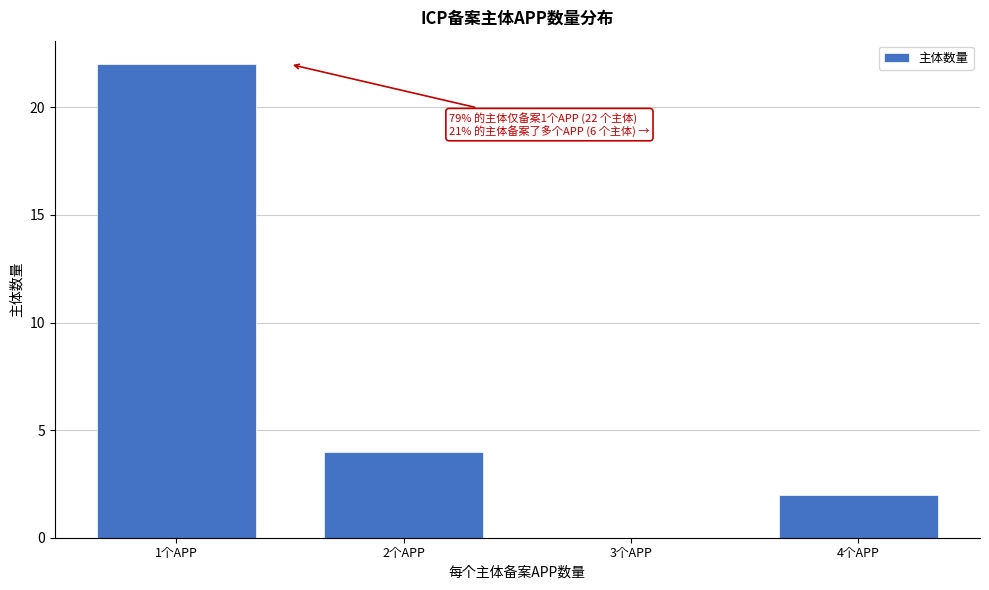

Reading left to right, list all the values displayed in this chart.

1个APP=22	2个APP=4	3个APP=0	4个APP=2